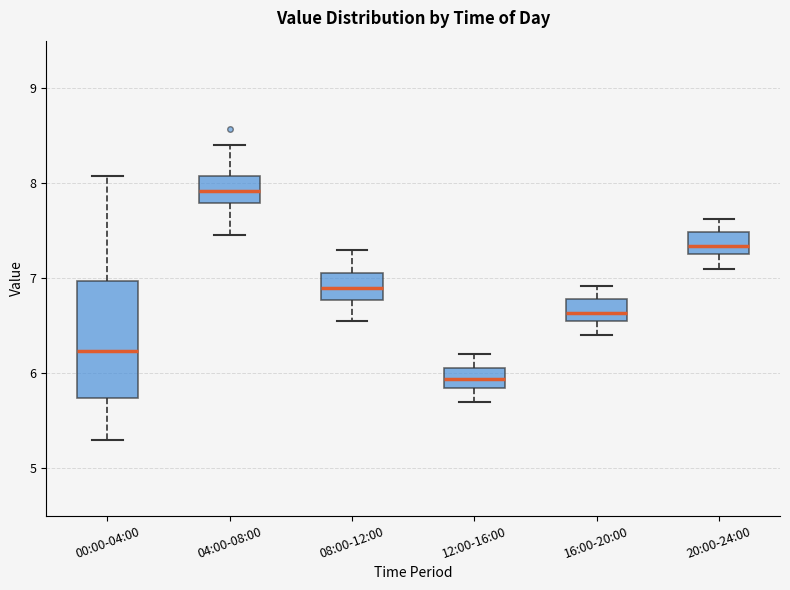

Reading left to right, transcribe this box plot: for each box, give where its median line is, the range the box spans, and where its two whiskers end, as read against the y-axis. The values are not printed on the chart, so give them approximately, as read against the axis.

00:00-04:00: median 6.2, box 5.7 to 7.0, whiskers 5.3 to 8.1
04:00-08:00: median 7.9, box 7.8 to 8.1, whiskers 7.5 to 8.4
08:00-12:00: median 6.9, box 6.8 to 7.1, whiskers 6.6 to 7.3
12:00-16:00: median 5.9, box 5.8 to 6.1, whiskers 5.7 to 6.2
16:00-20:00: median 6.6 (inside the box), box 6.6 to 6.8, whiskers 6.4 to 6.9
20:00-24:00: median 7.3 (inside the box), box 7.3 to 7.5, whiskers 7.1 to 7.6